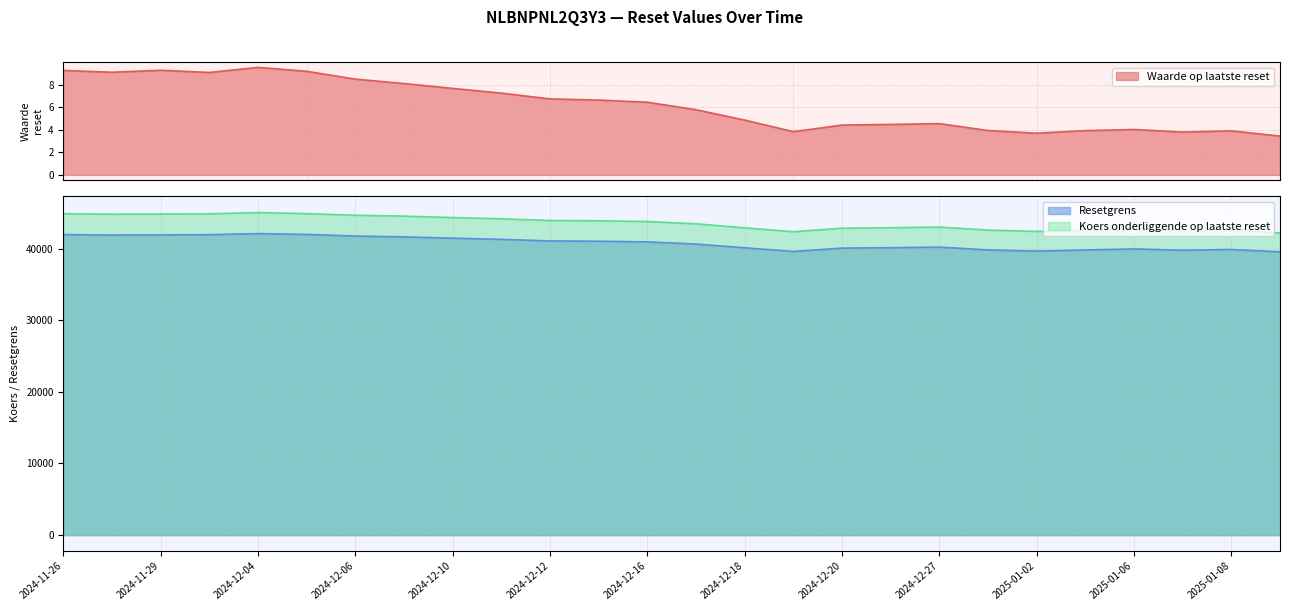

How many data points in Resetgrens are less than 40927?

13